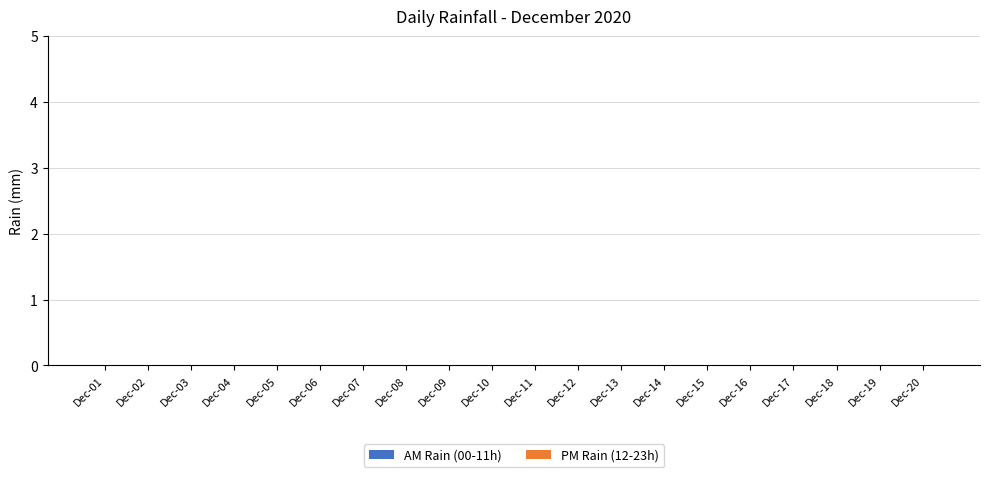

The chart shows a value of 422 at 15. True or false?

False